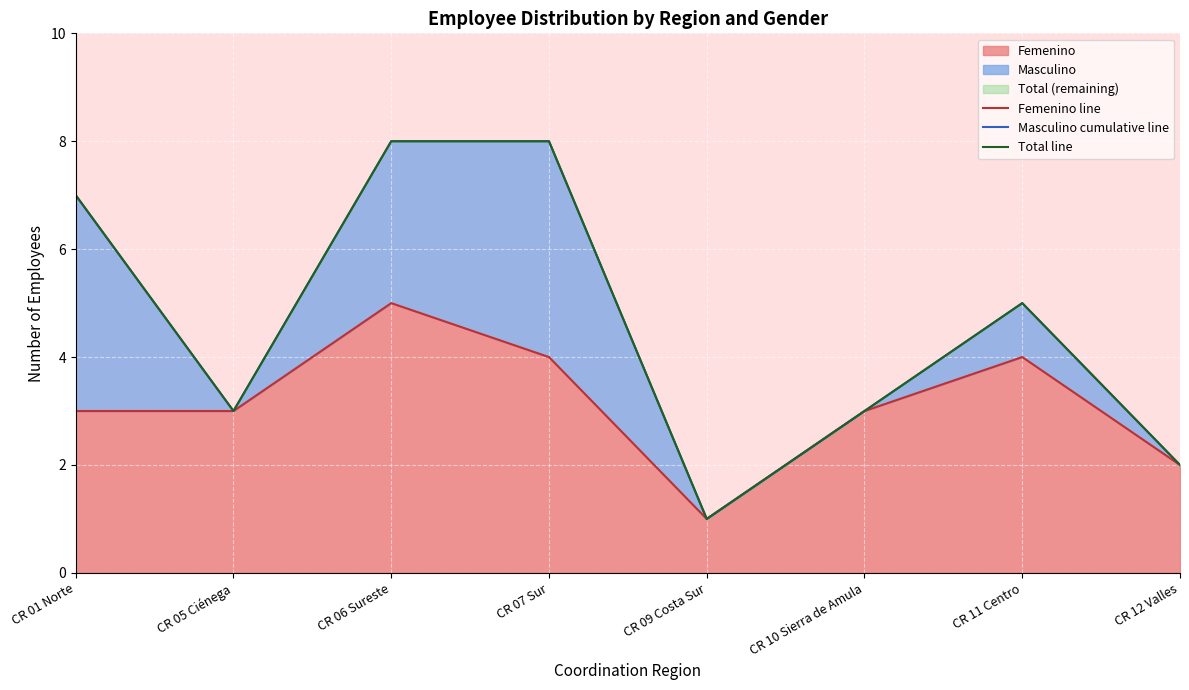

The Femenino line series shows 1 at CR 09 Costa Sur. True or false?

False